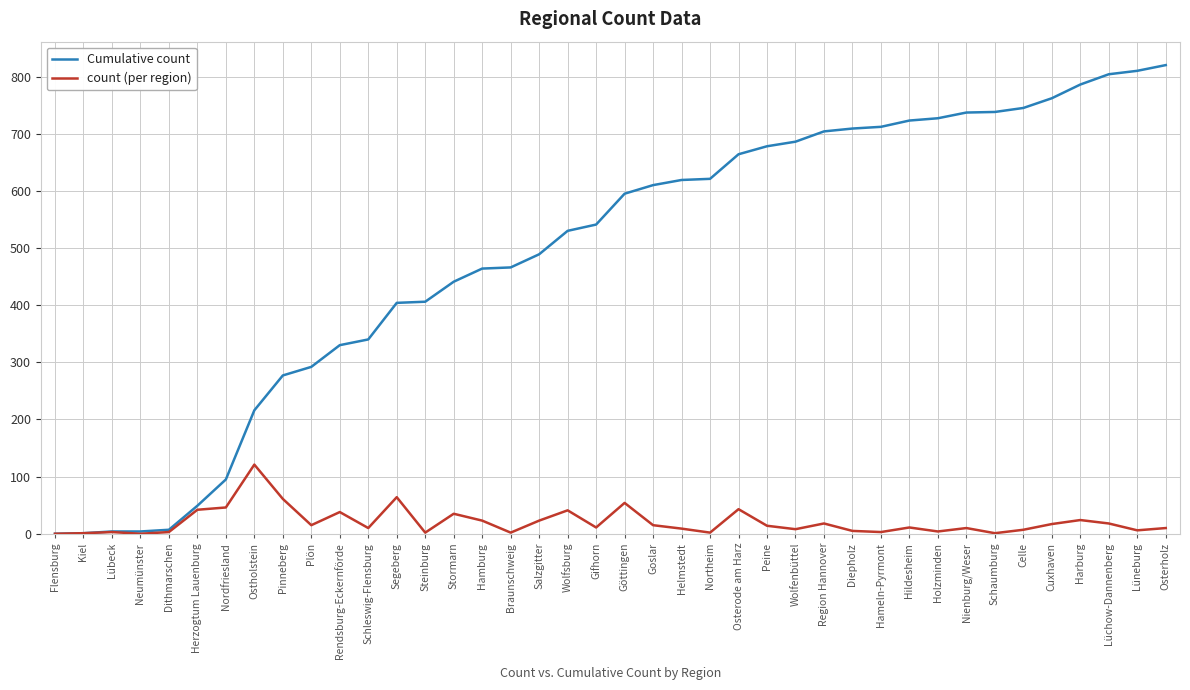

True or false: Cumulative count has a value of 610 at Goslar.

True